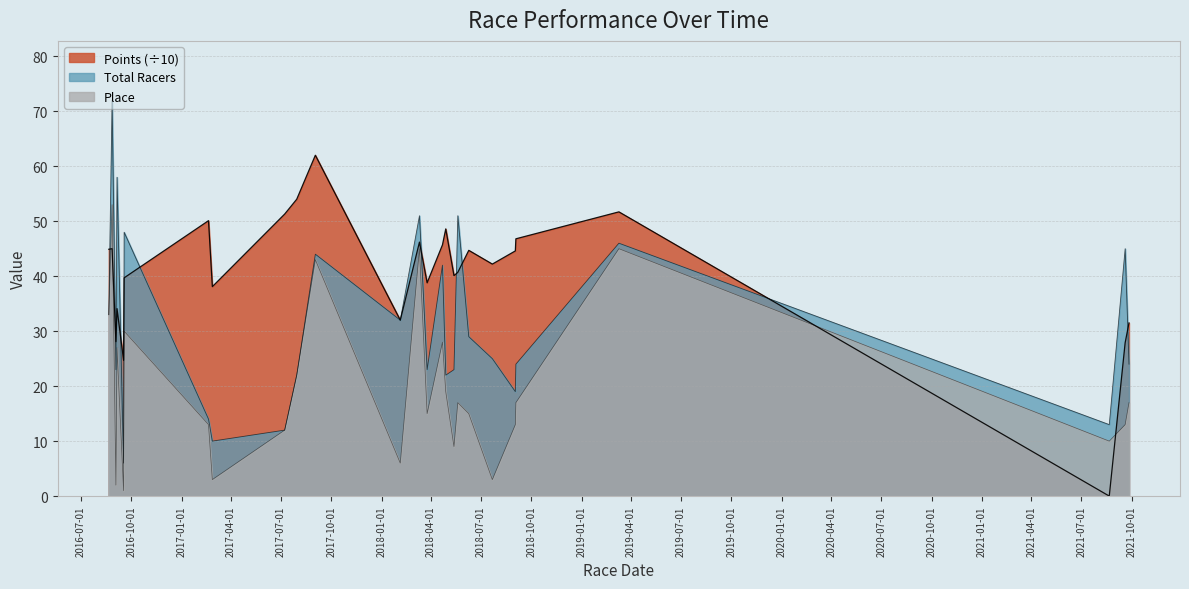

At which category does Points reach its first local peak?

2016-08-27